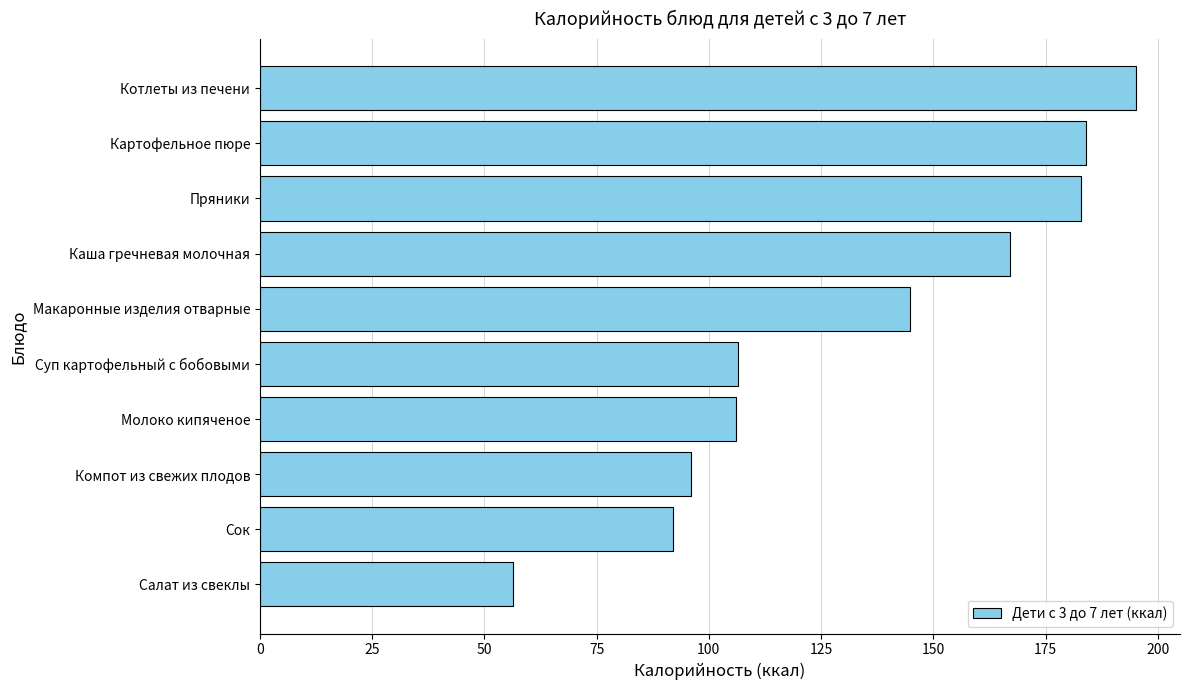

What is the change in value from Макаронные изделия отварные to Котлеты из печени?

+50.3